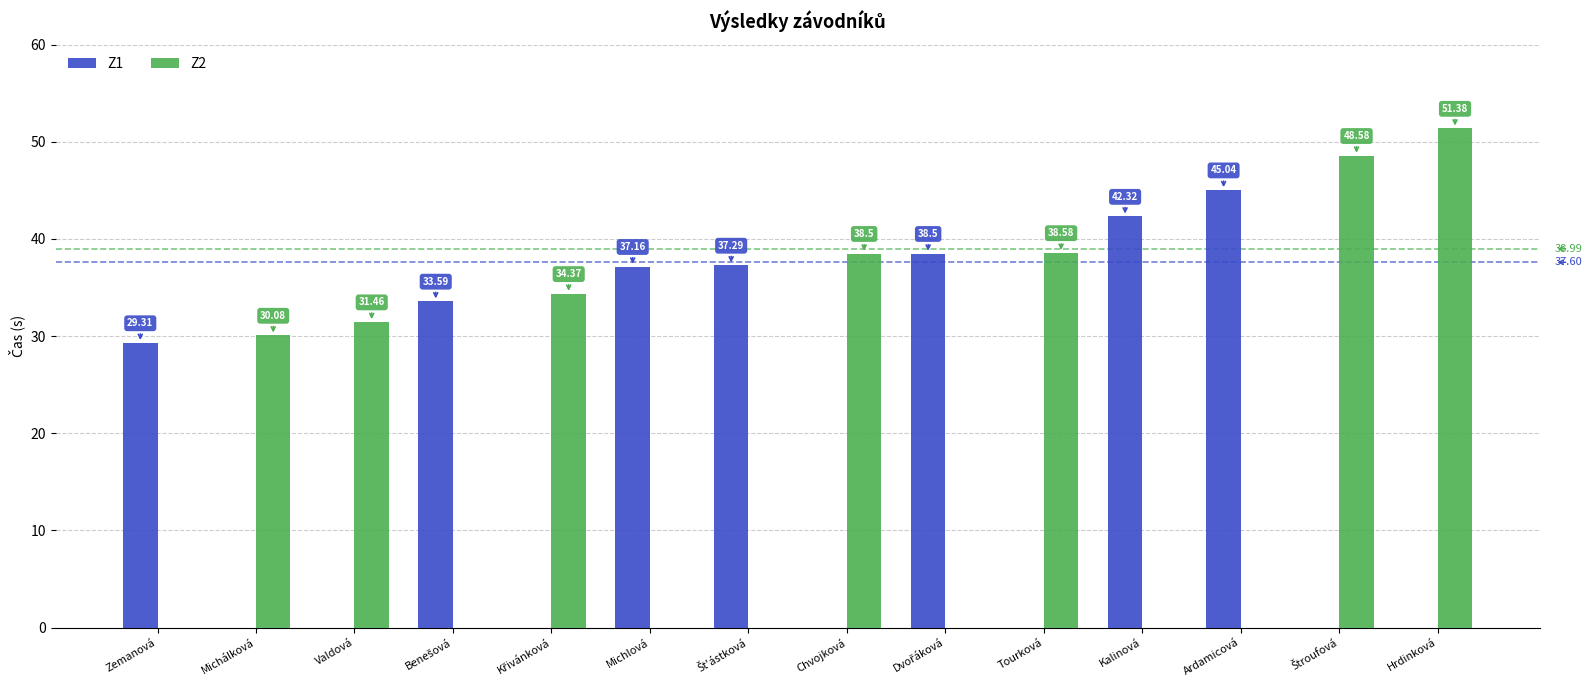

Which series changed the most between Zemanová and Hrdinková?

Z2